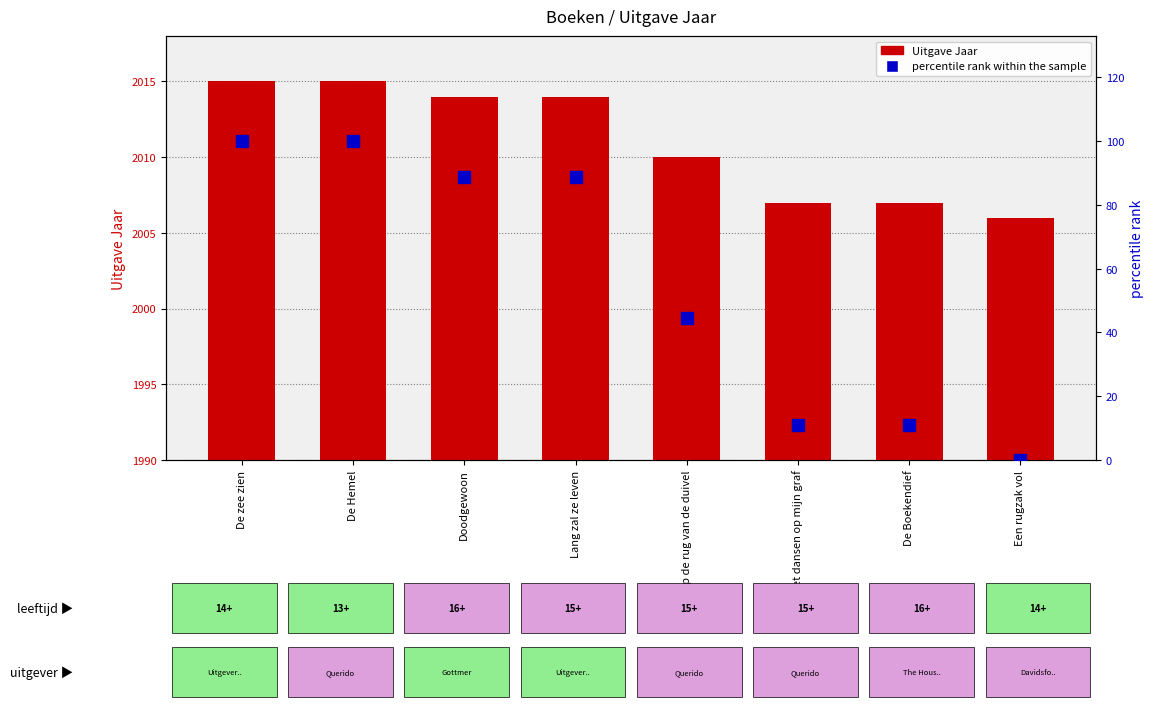

Between De Hemel and Een rugzak vol, which is larger?

De Hemel